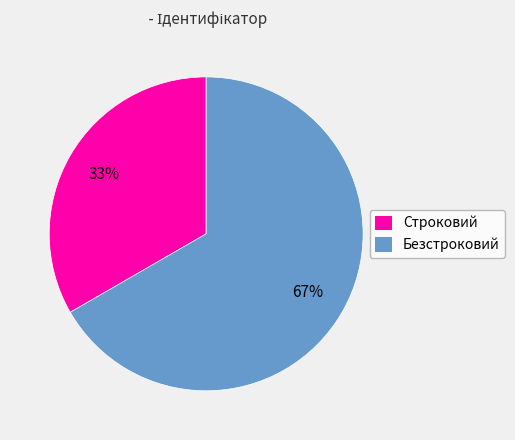

What is the smallest slice in the pie chart?

Строковий